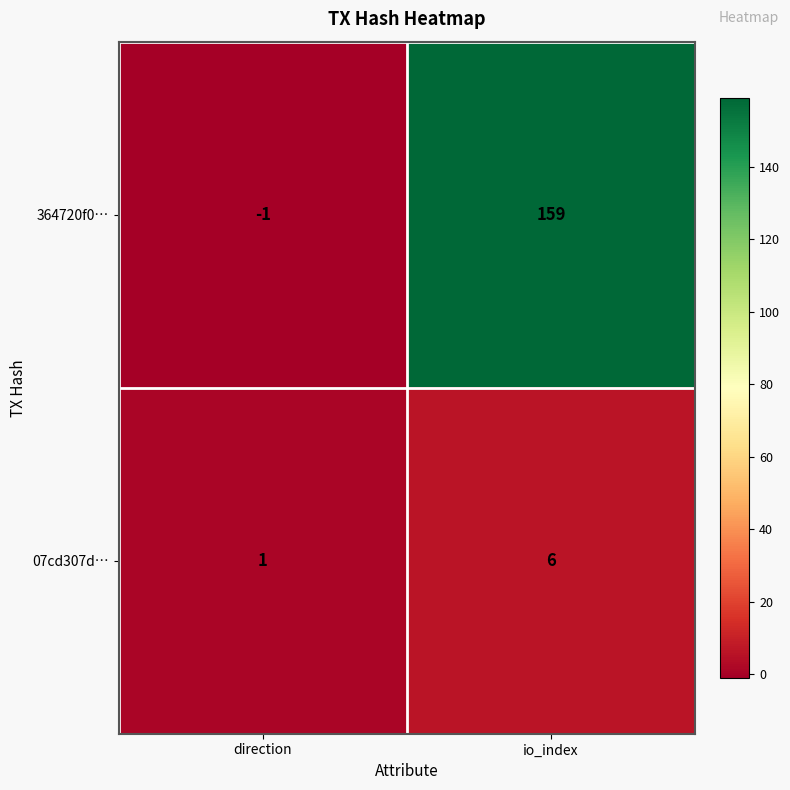

What is the sum of the 364720f0… values at io_index and direction?

158